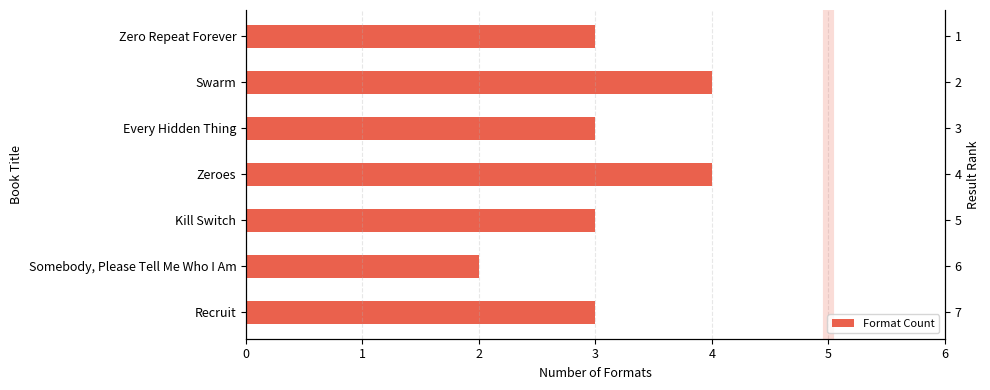

Are the bars grouped side by side (vs. stacked)?

No